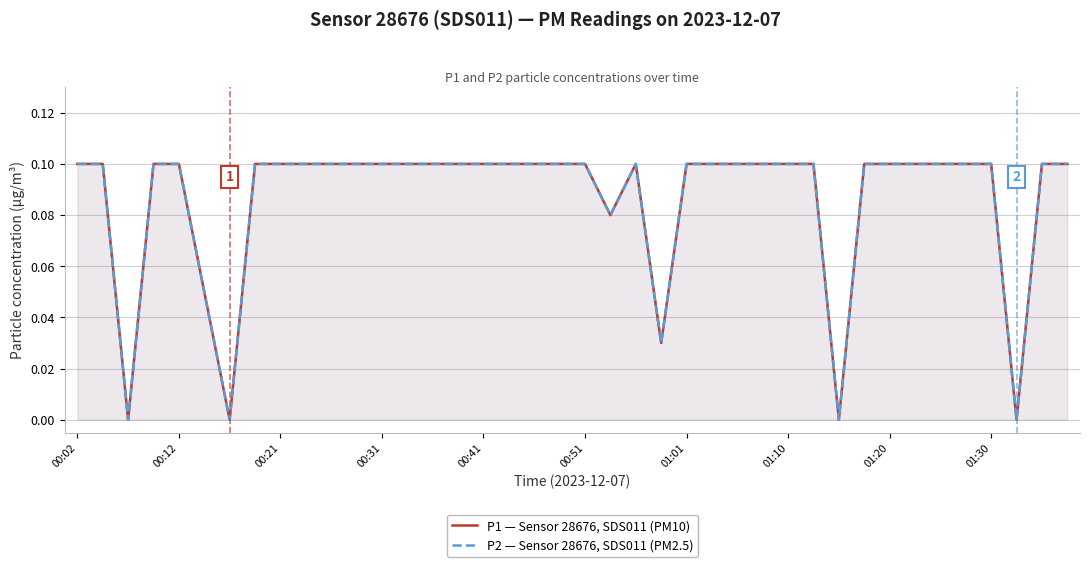

How many interior local peaks does the P1 — Sensor 28676, SDS011 (PM10) series have?

1